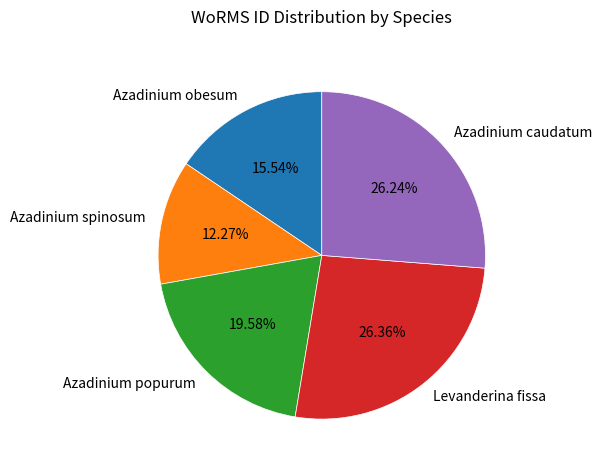

Is there a majority slice in this chart?

No